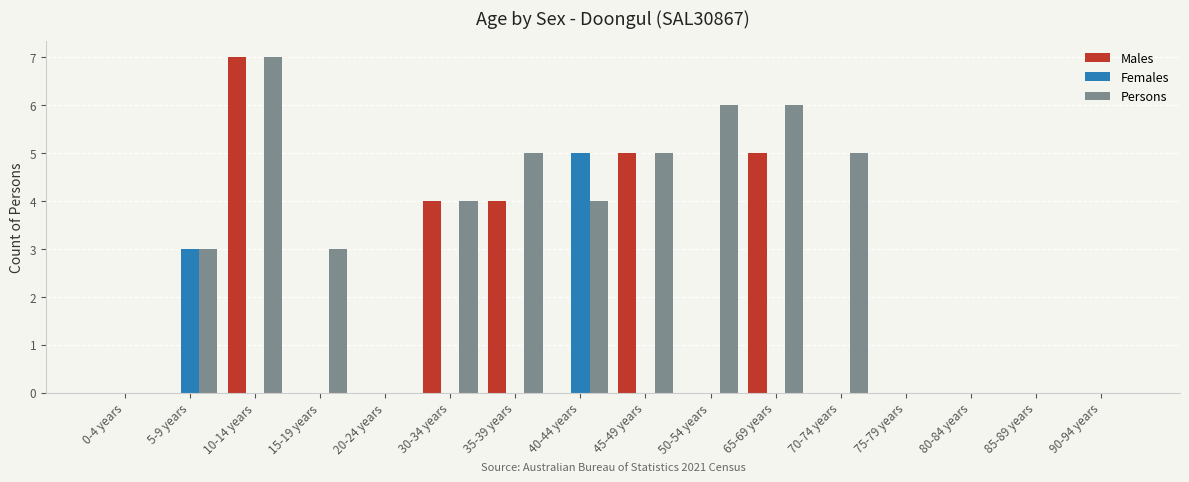

What is the total value across all series at 70-74 years?

5